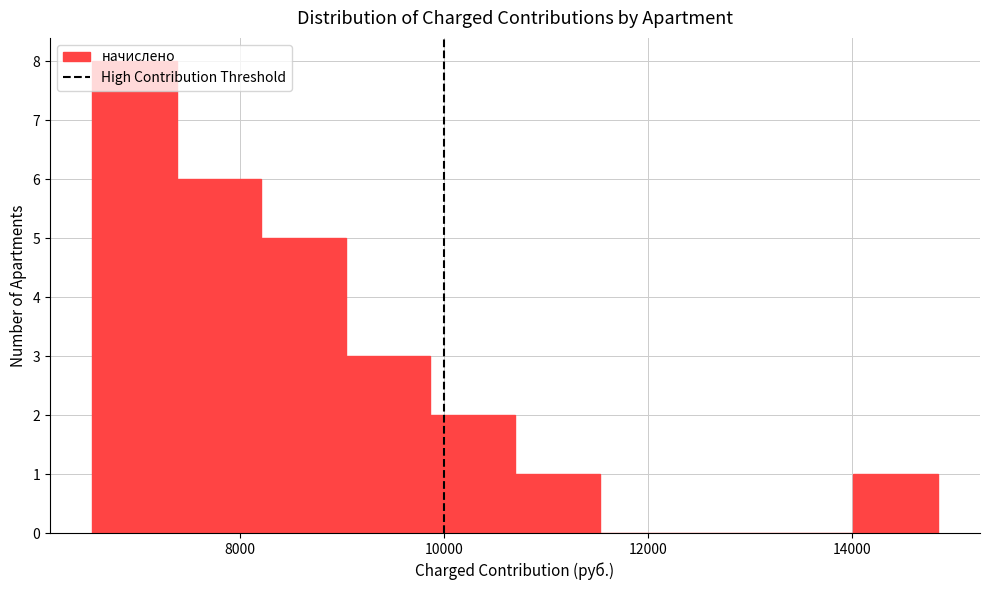

Over which range of the x-axis is the bar tallest?

6600 to 7400